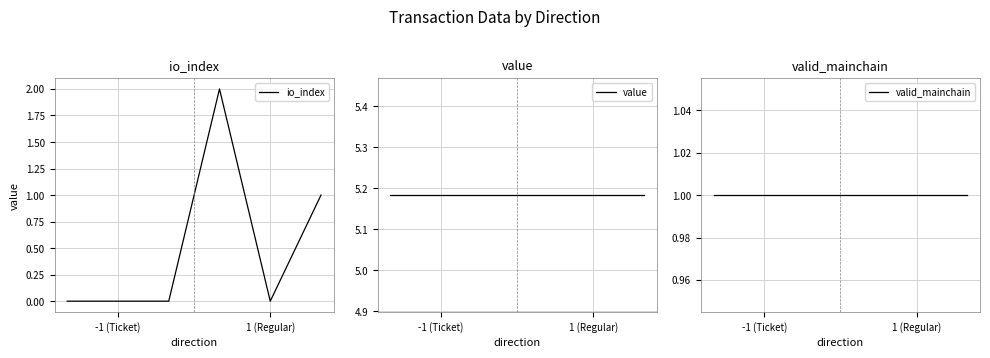

How many series are shown in this chart?

3